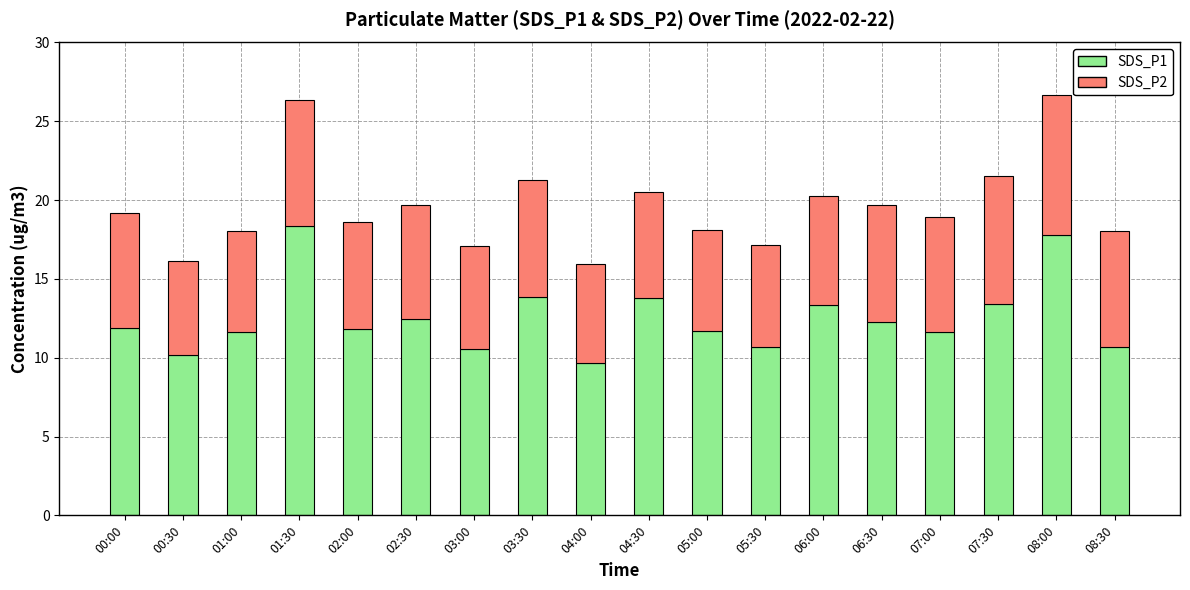

What is the lowest value of the SDS_P1 series?

9.7